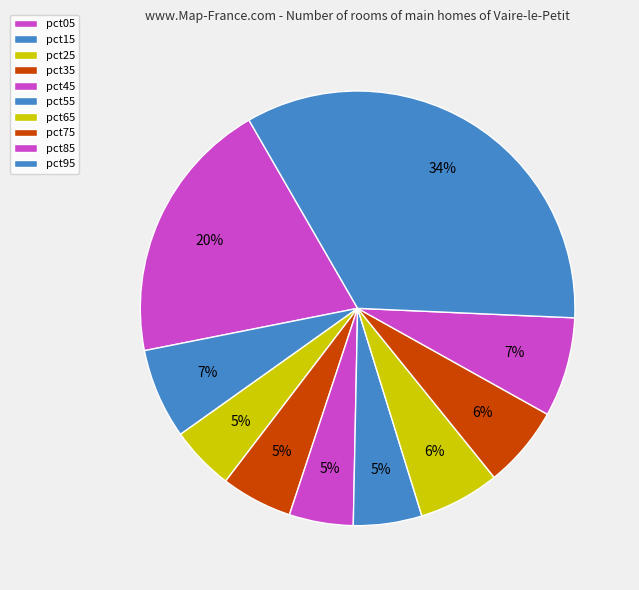

Count the number of slices in the pie.

10